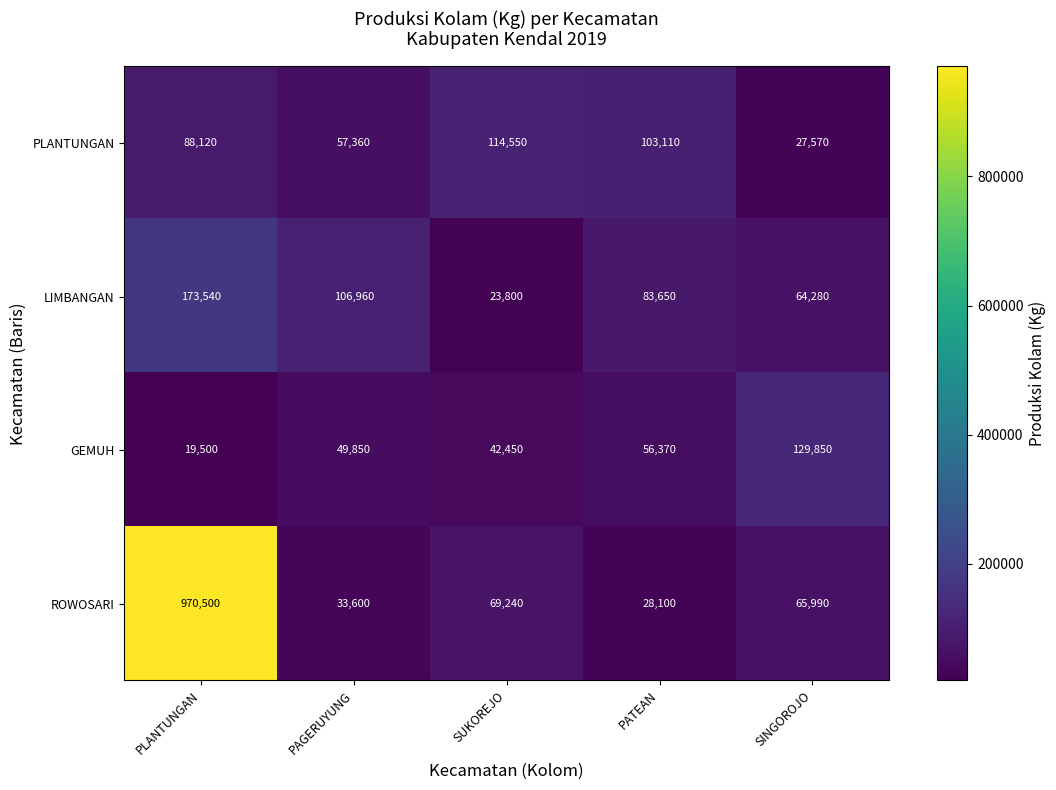

What is the sum of all PLANTUNGAN values?

390710